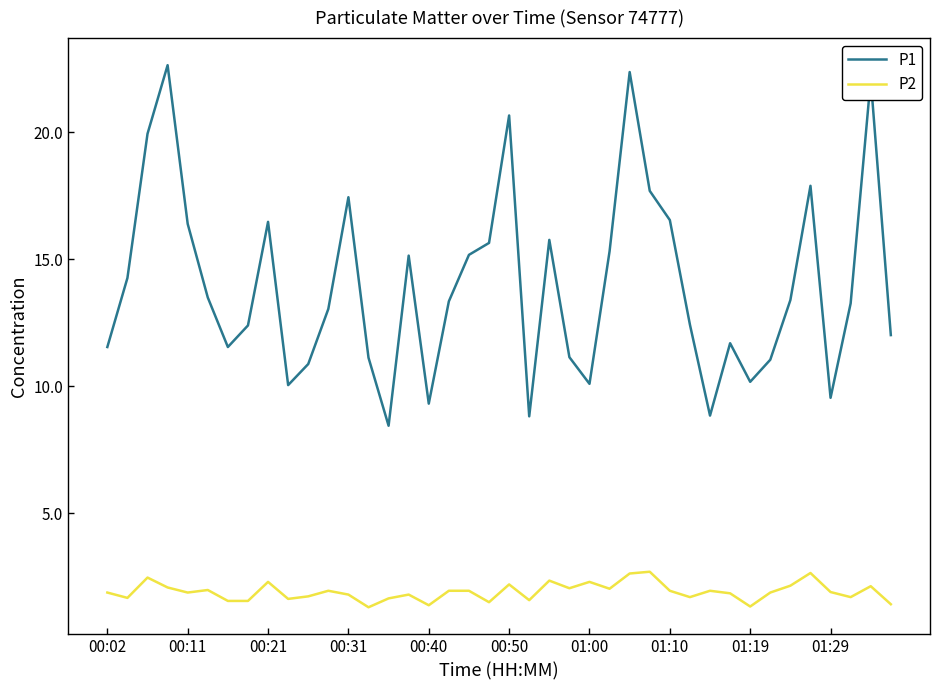

Rank the series by their maximum value, from lowest to highest.

P2, P1